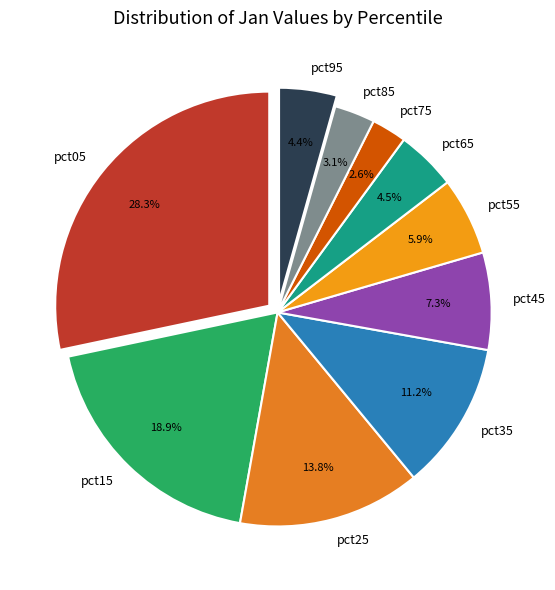

What percentage is the pct85 slice, to the nearest percent?

3%